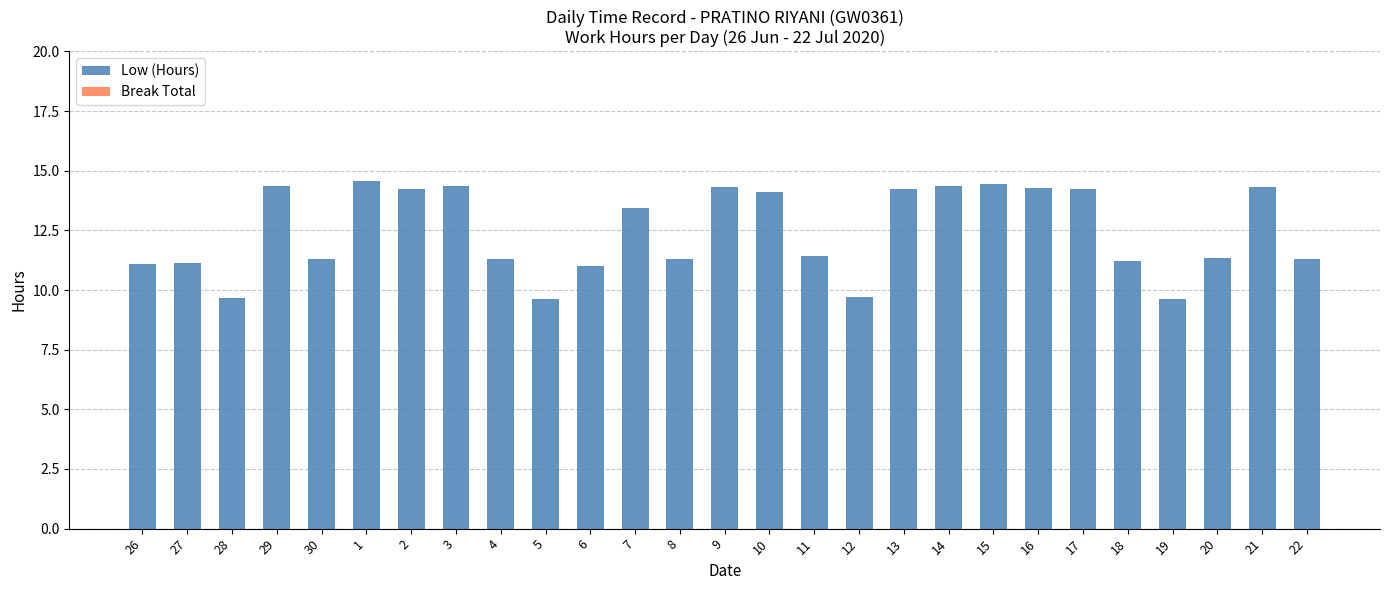

Count the number of categories in the chart.

27